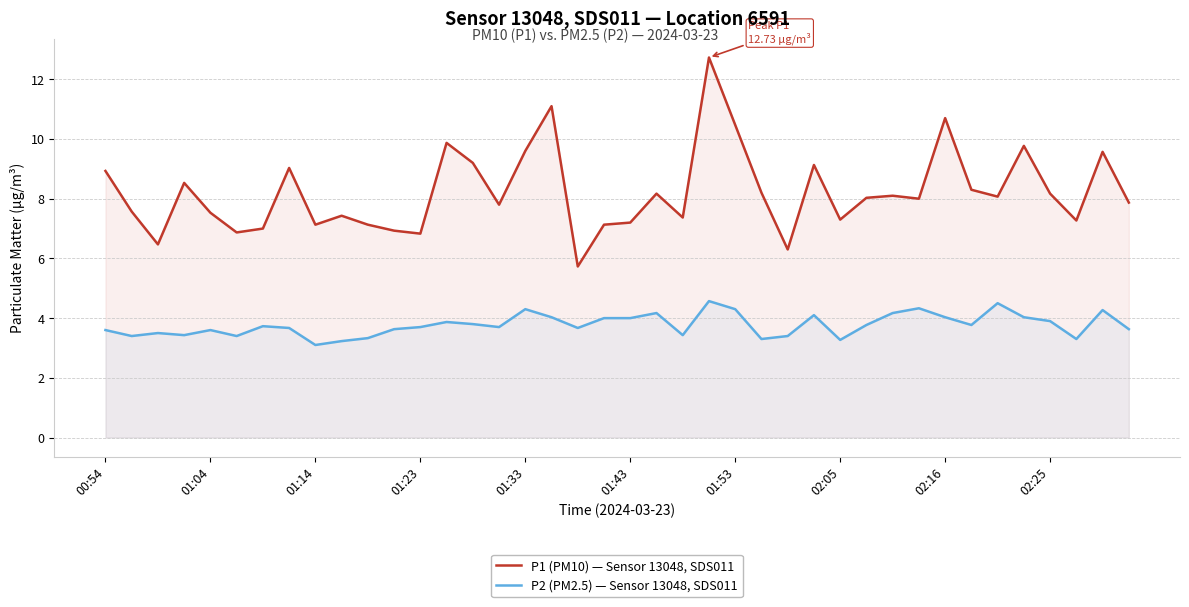

True or false: P1 (PM10) — Sensor 13048, SDS011 and P2 (PM2.5) — Sensor 13048, SDS011 cross at least once.

False